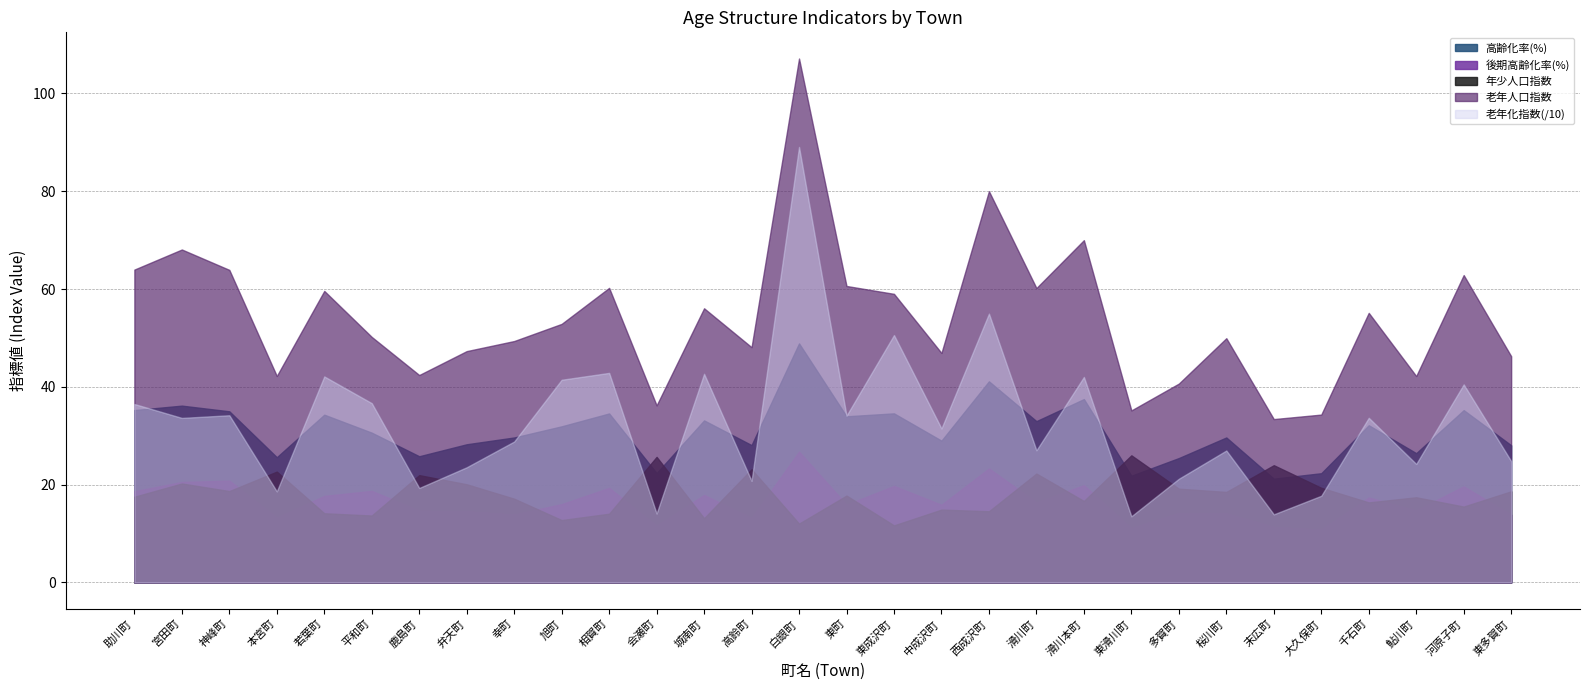

Read the 老年化指数 value at 神峰町.

342.0